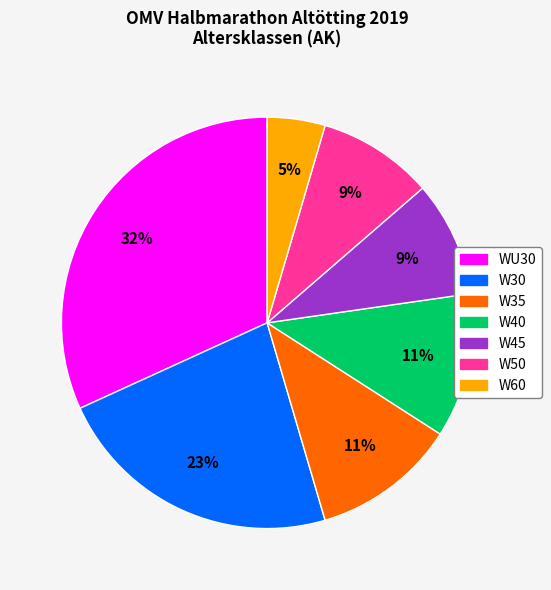

Does W35 account for over 50% of the chart?

No